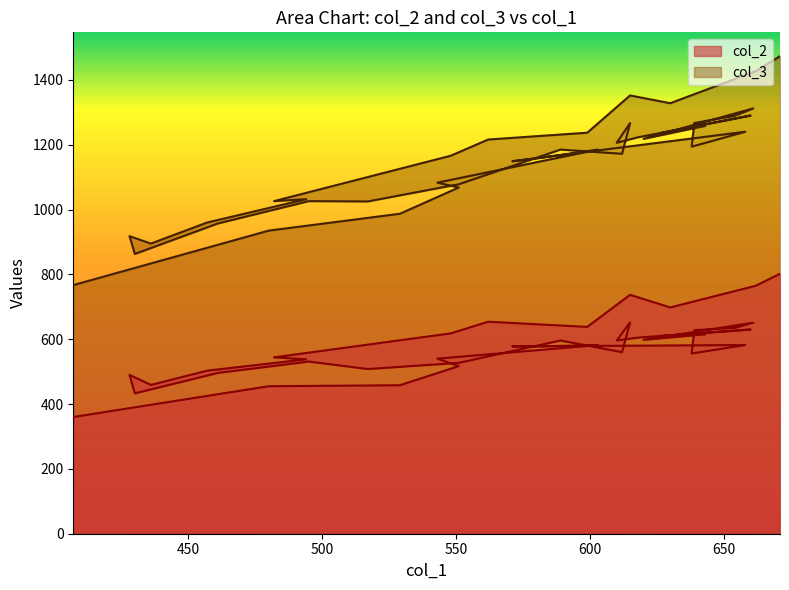

What are all the series names shown in the legend?

col_2, col_3